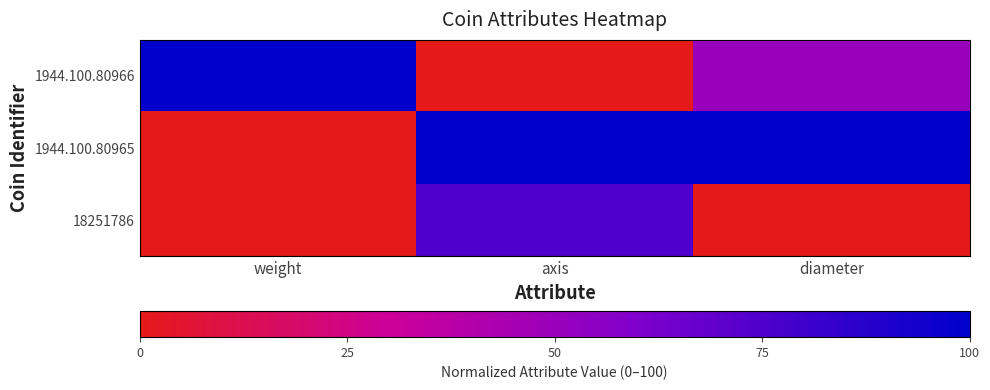

Which has a higher value, weight or diameter?

weight